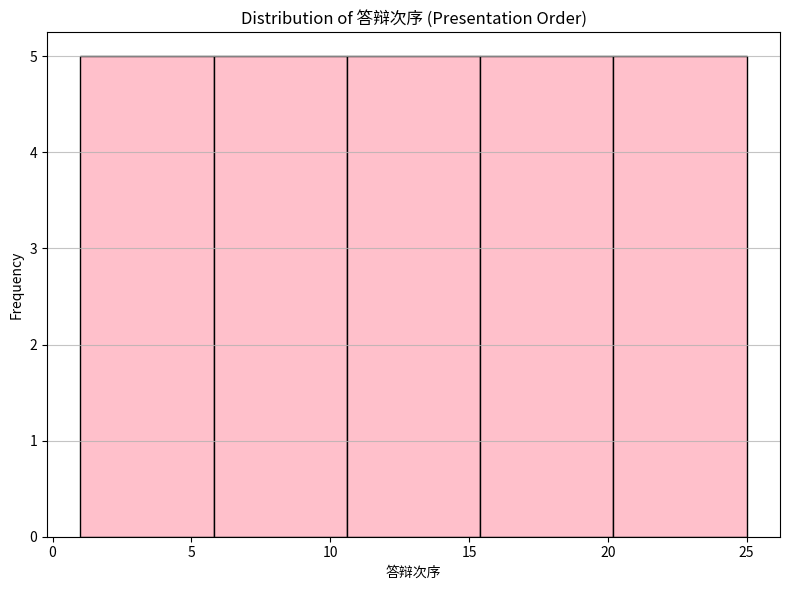

Reading left to right, list every bar in this chart as the range it spans on the x-axis followed by its height. Neither the bar edges nor the heights are printed on the chart, so give them approximately, as read against the axes.

1.0 to 5.8: 5
5.8 to 10.6: 5
10.6 to 15.4: 5
15.4 to 20.2: 5
20.2 to 25.0: 5